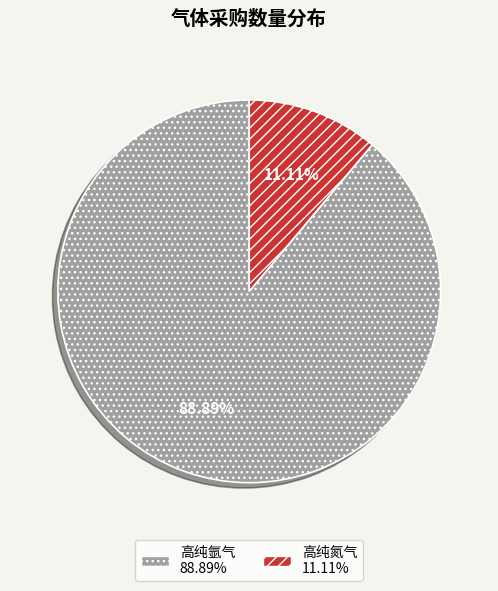

How many slices are in this pie chart?

2